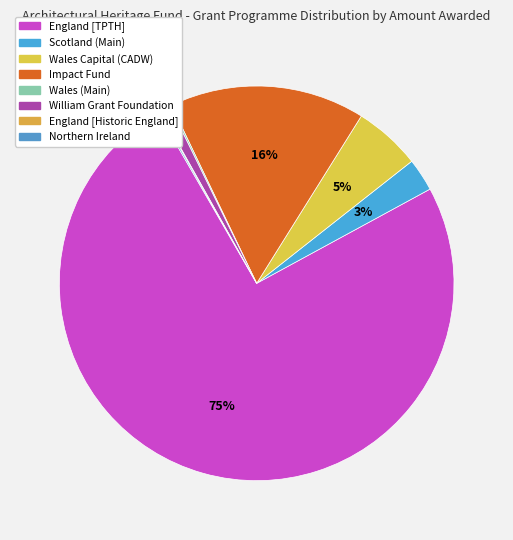

To the nearest percent, what is the difference between the largest and smallest slice percentages?

75%